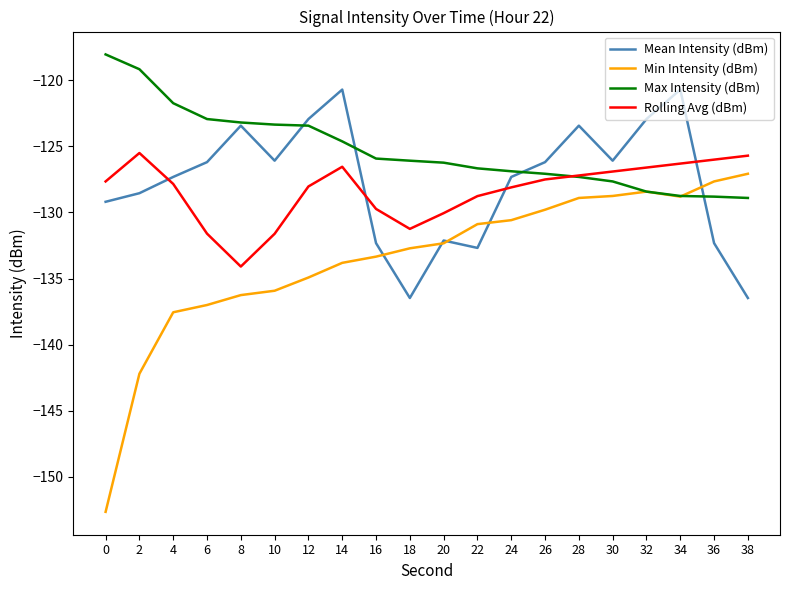

True or false: Rolling Avg (dBm) and Min Intensity (dBm) cross at least once.

False